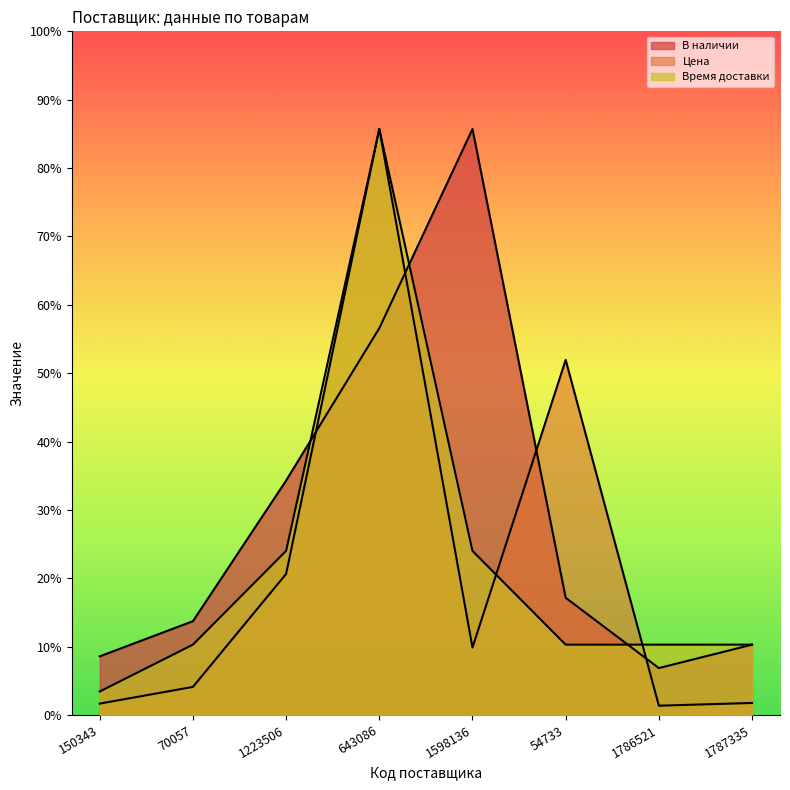

How many intersections are there between Цена and Время доставки?

2